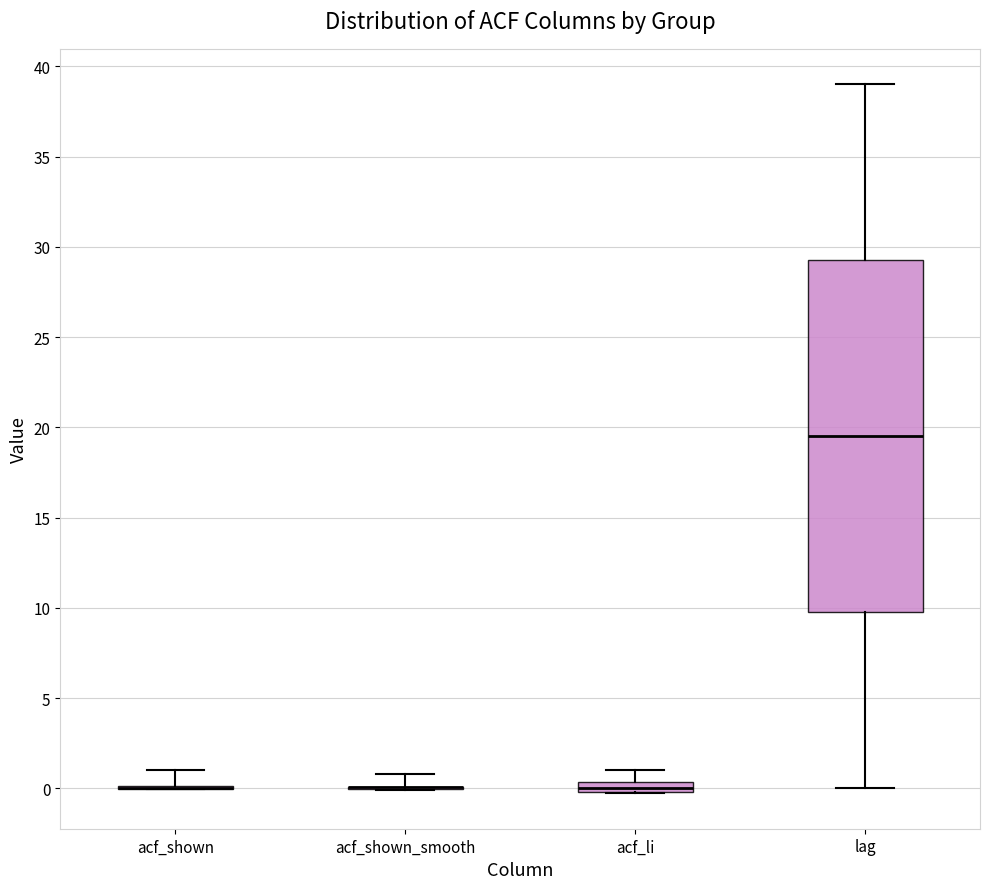

Which box is the tallest, from its lower edge to its upper edge?

lag